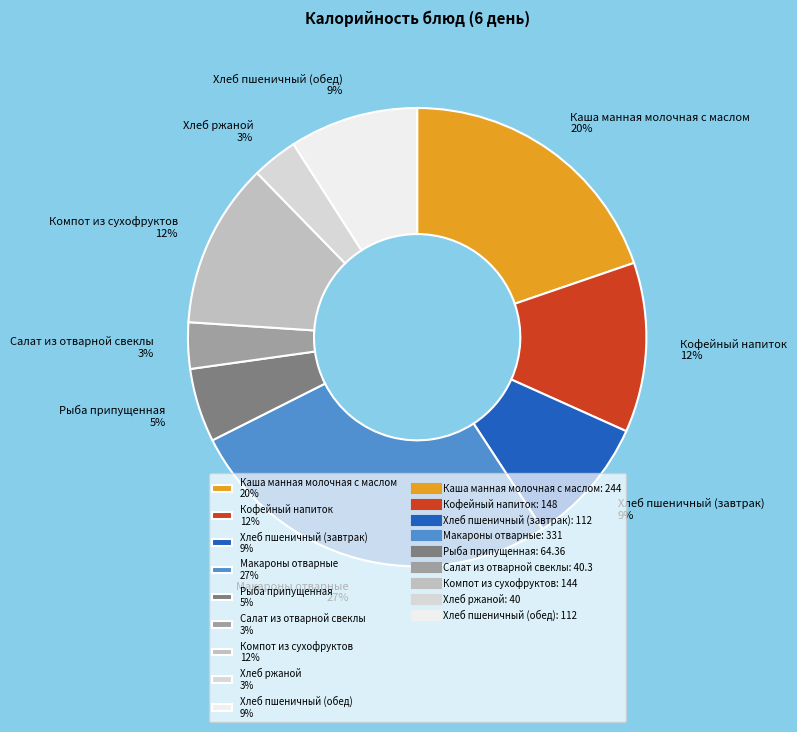

To the nearest percent, what portion does Кофейный напиток represent?

12%